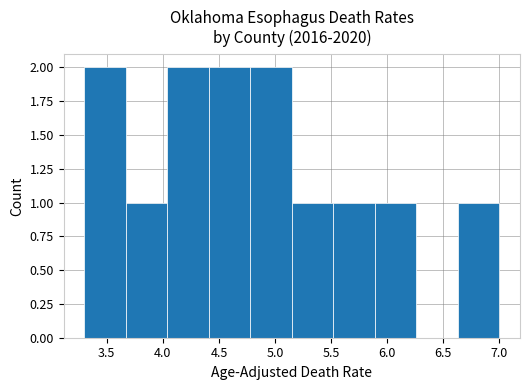

How tall is the bar that spans 3.67 to 4.04 on the x-axis? Neither the bar edges nor the heights are printed on the chart, so give them approximately, as read against the axes.

1